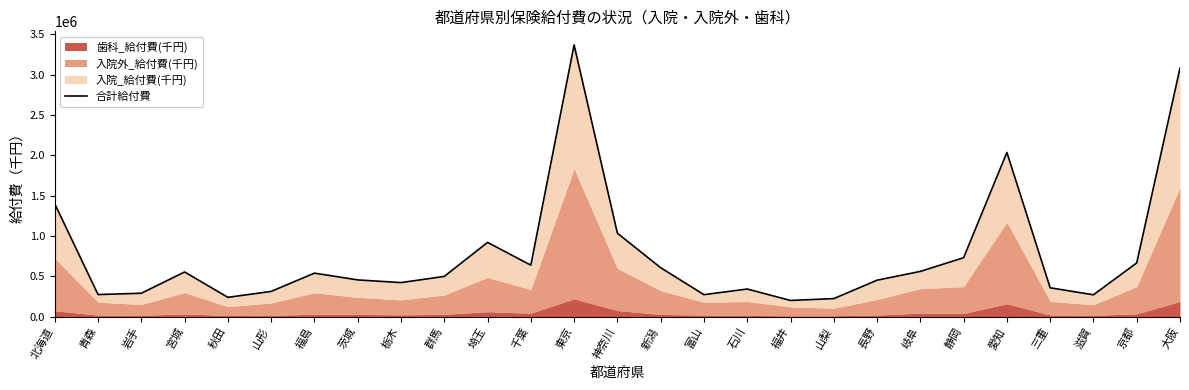

What is the label of the 2nd point from the left?

青森